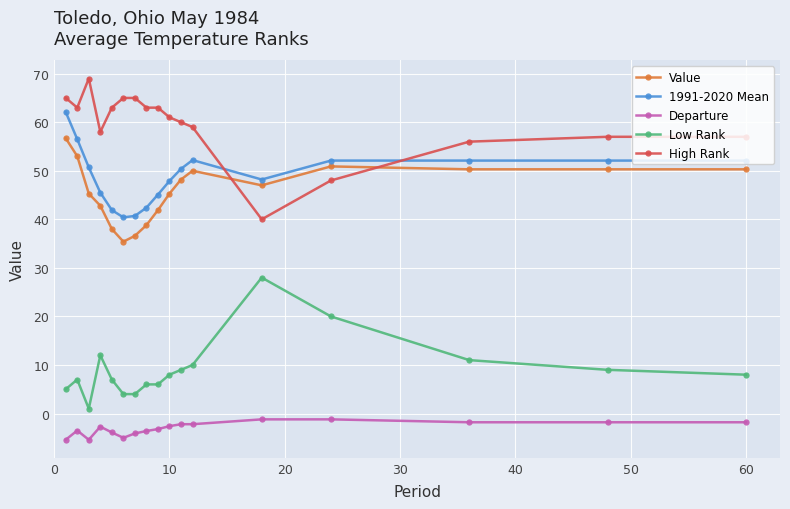

How many series are shown in this chart?

5